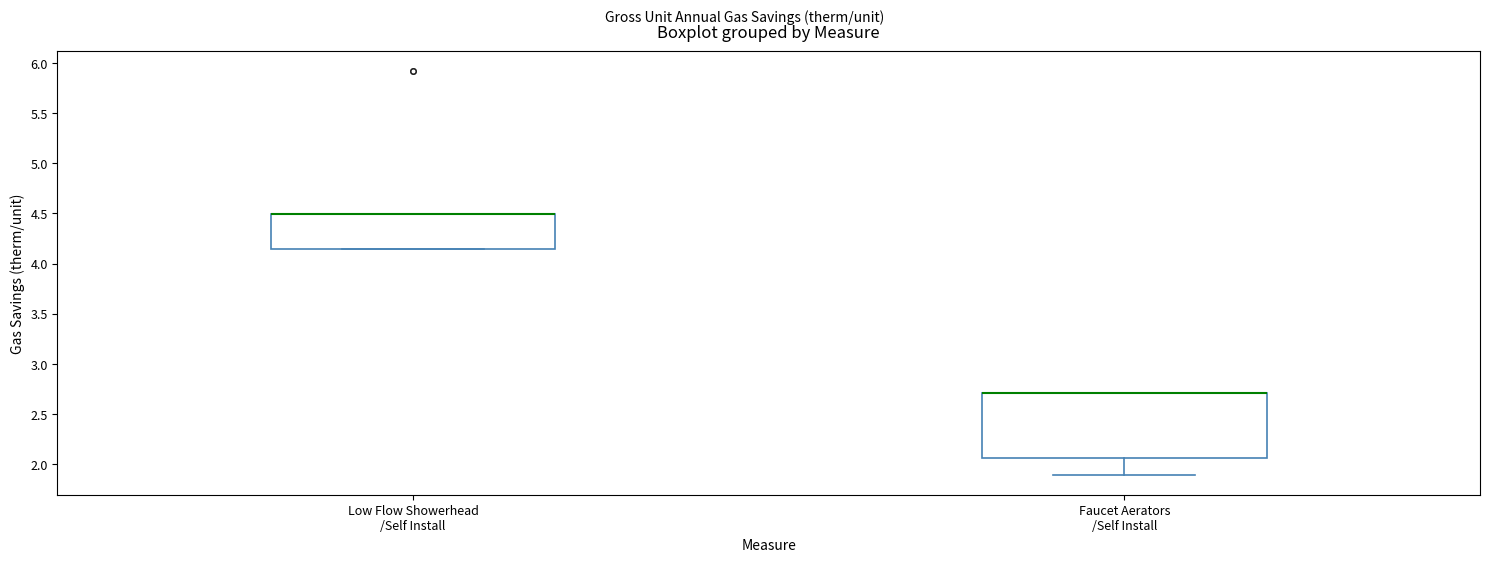

Reading left to right, read every box against the y-axis: the position of its median line, the range the box covers, and the ends of its whiskers. The values are not printed on the chart, so give them approximately, as read against the axis.

Low Flow Showerhead /Self Install: median 4.50 (drawn on the box's upper edge), box 4.15 to 4.50, whiskers 4.15 to 4.50
Faucet Aerators /Self Install: median 2.70 (drawn on the box's upper edge), box 2.05 to 2.70, whiskers 1.90 to 2.70